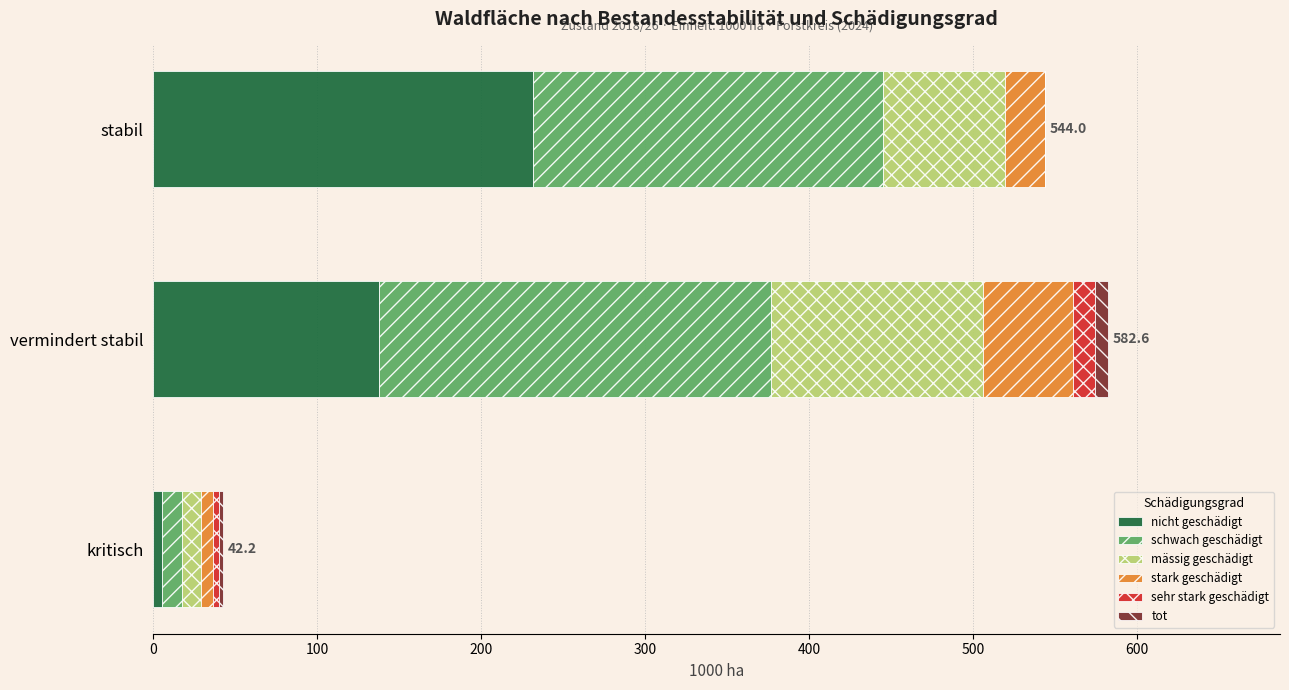

How many values in the nicht geschädigt series exceed 137?

2